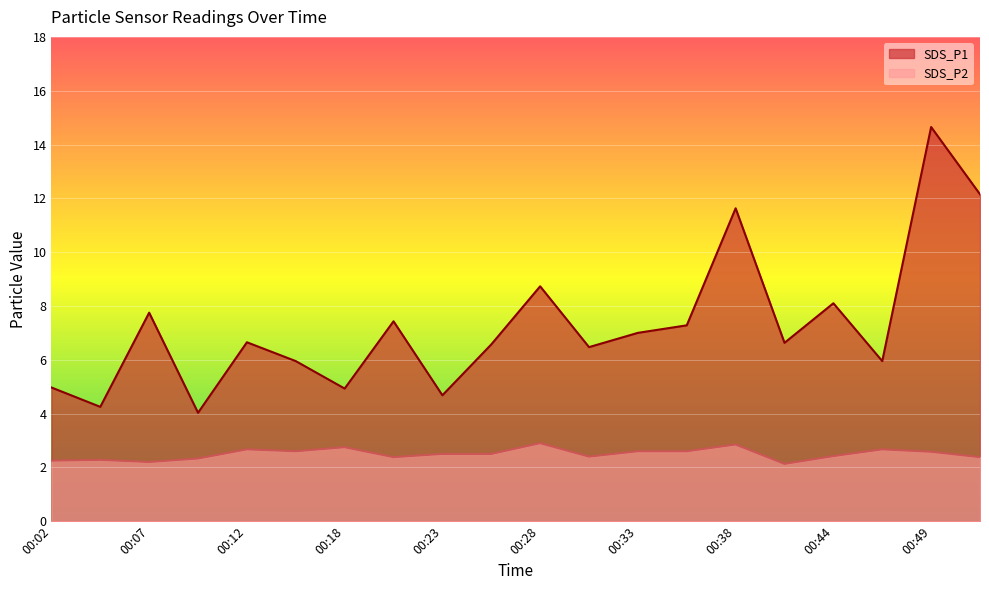

At how many categories does at least one series exceed 2?

20